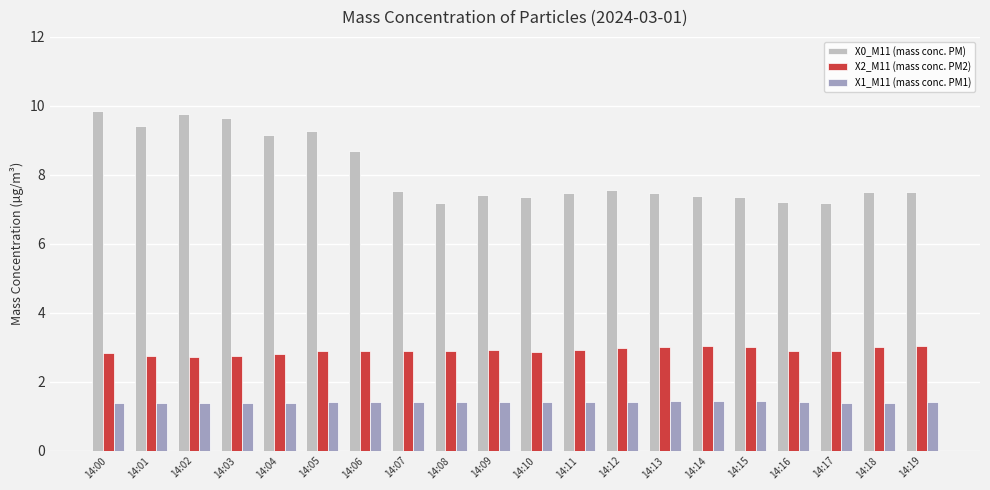

What is the highest value of the X1_M11 (mass conc. PM1) series?

1.4